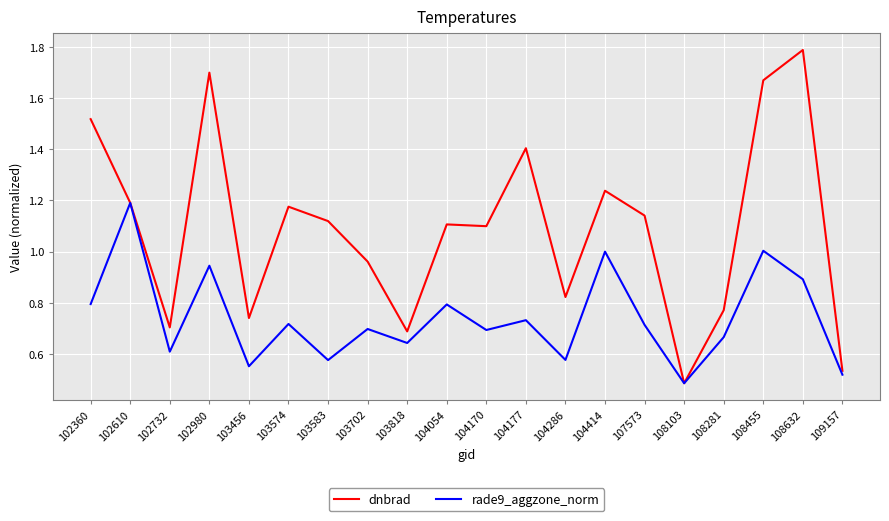

What is the total value across all series at 104054?

1.9